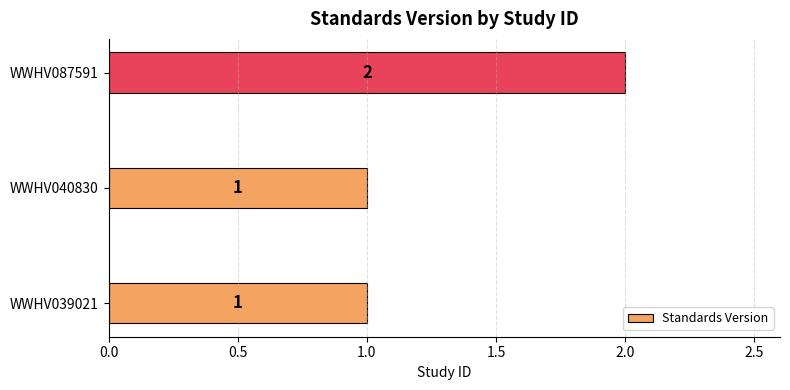

What is the minimum value shown in the chart?

1